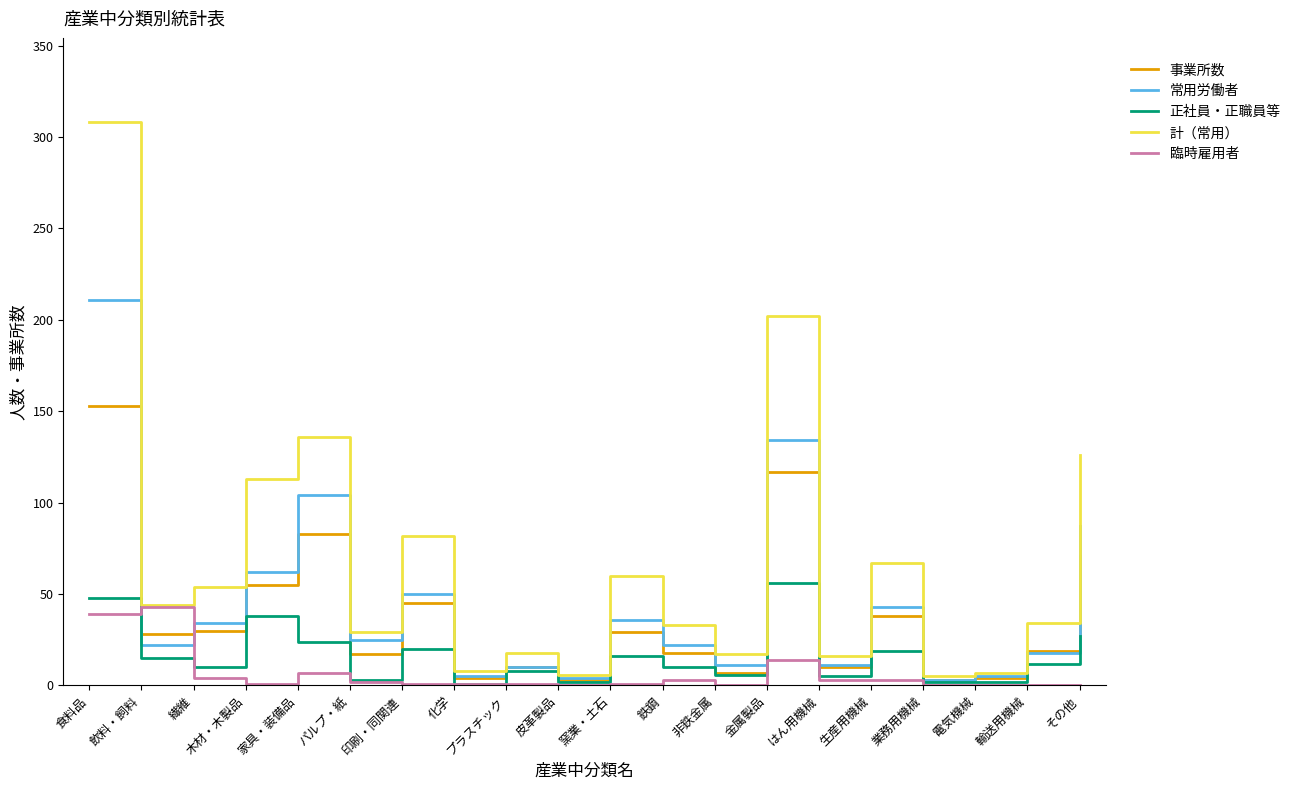

What is the total value across all series at 木材・木製品?

269